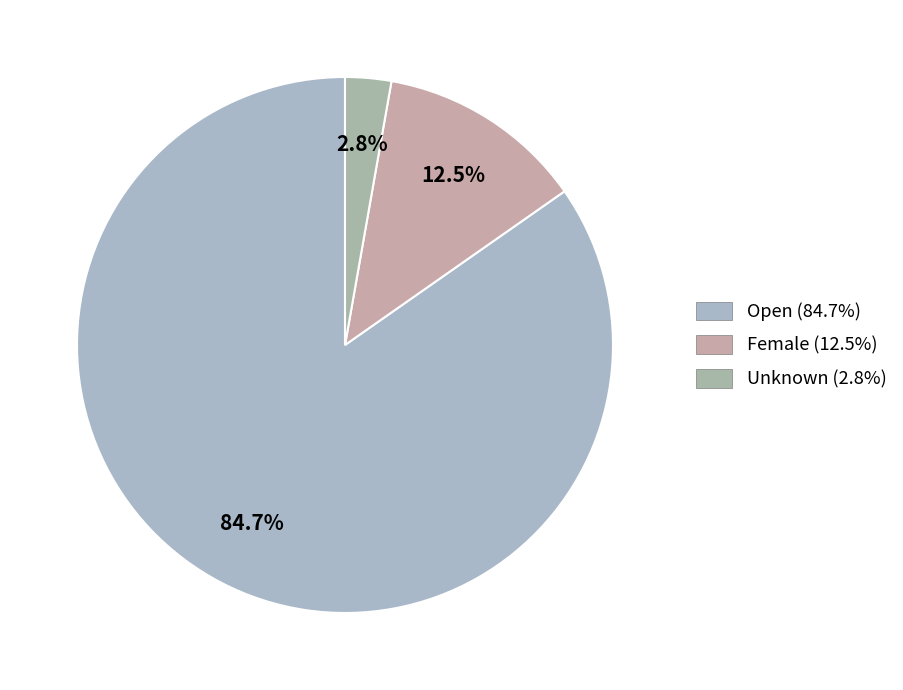

To the nearest percent, what is the difference between the largest and smallest slice percentages?

82%